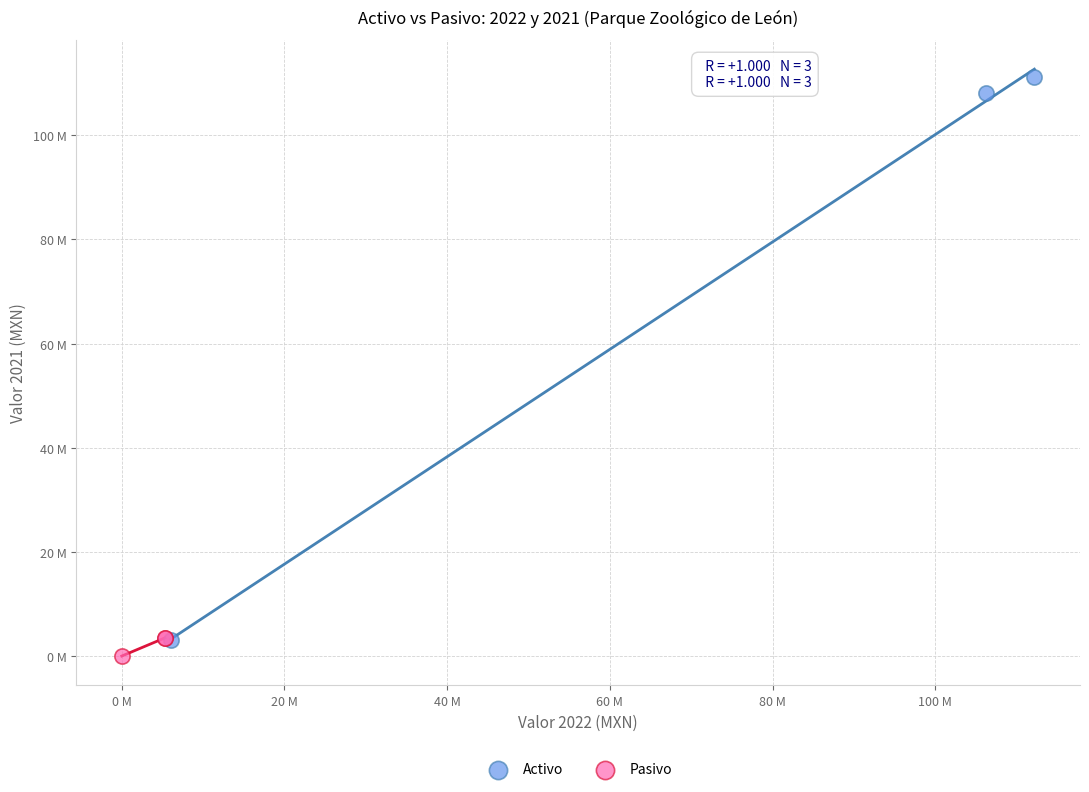

What are all the series names shown in the legend?

Activo, Pasivo